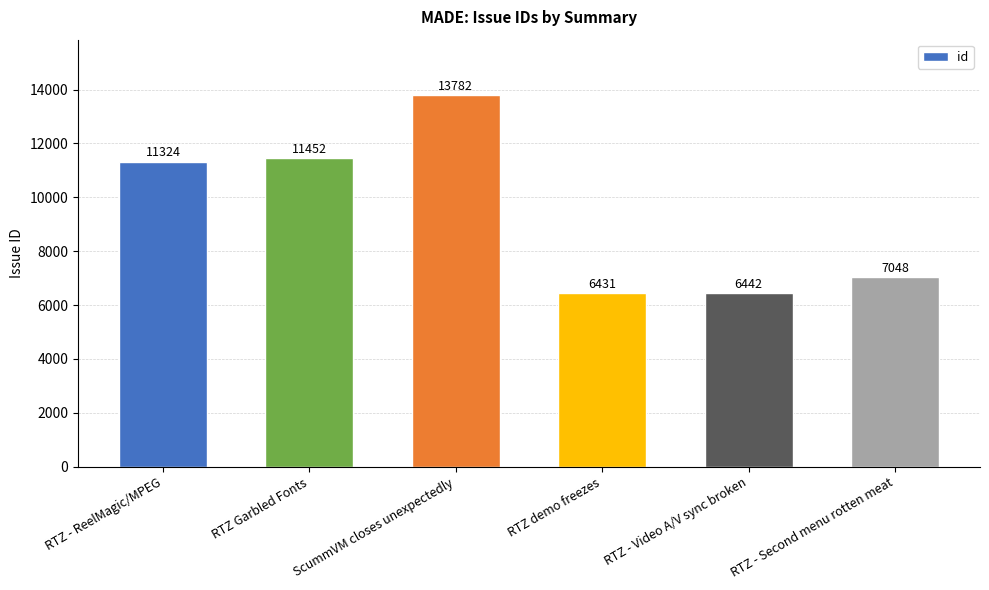

How many bars are there in total?

6